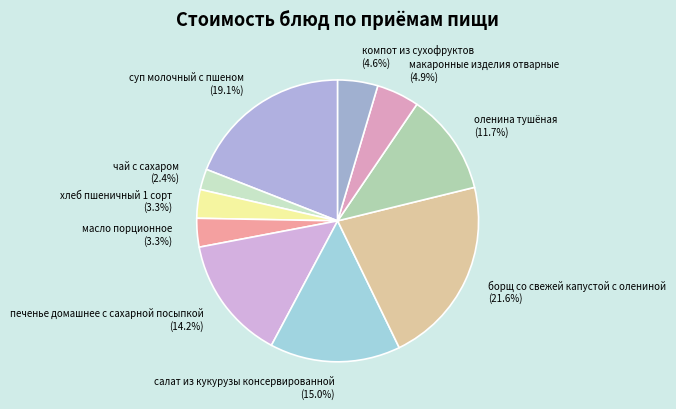

Does any single category account for the majority?

No